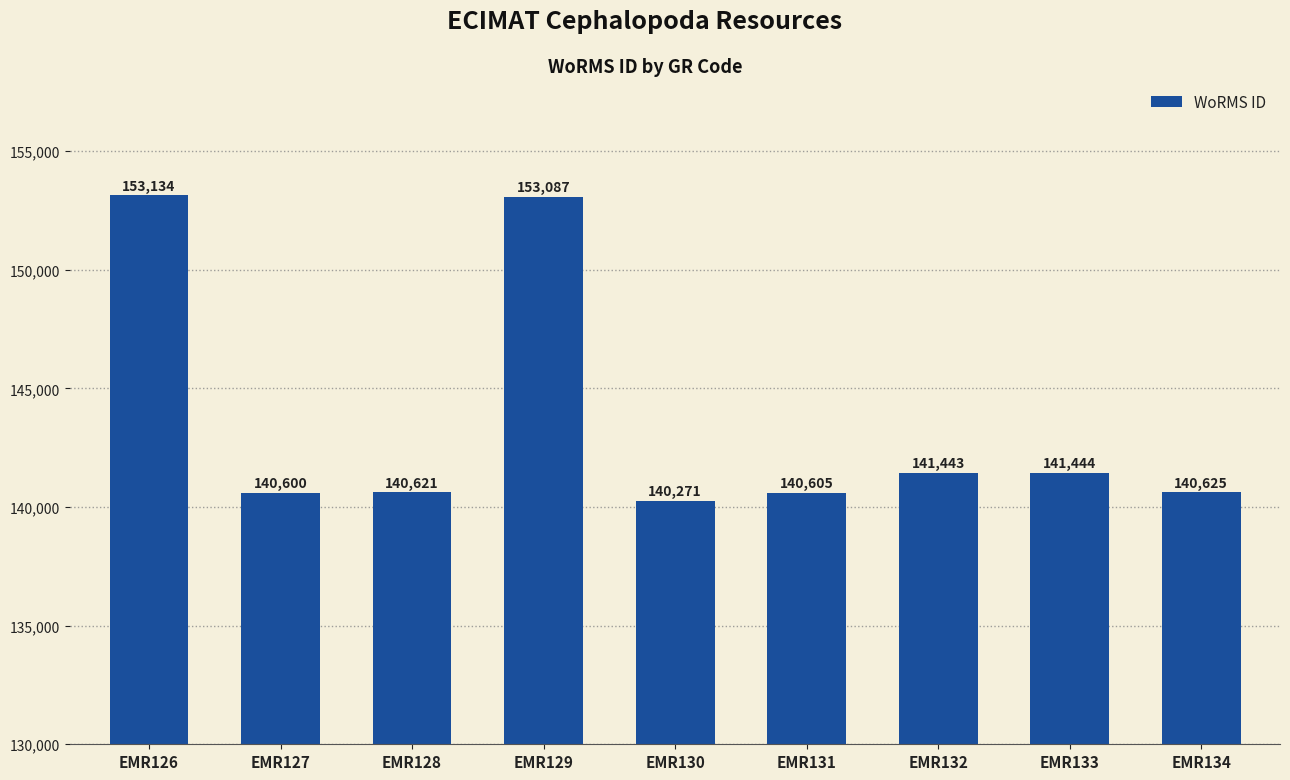

How many data points are less than 140625?

4